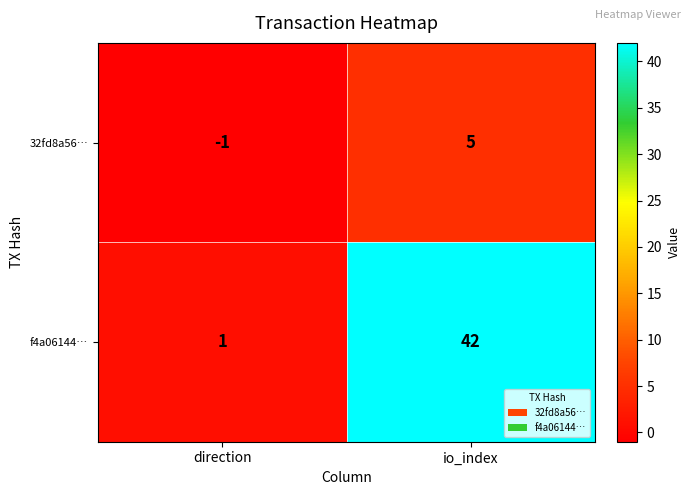

What is the average value of the f4a06144… series?

22